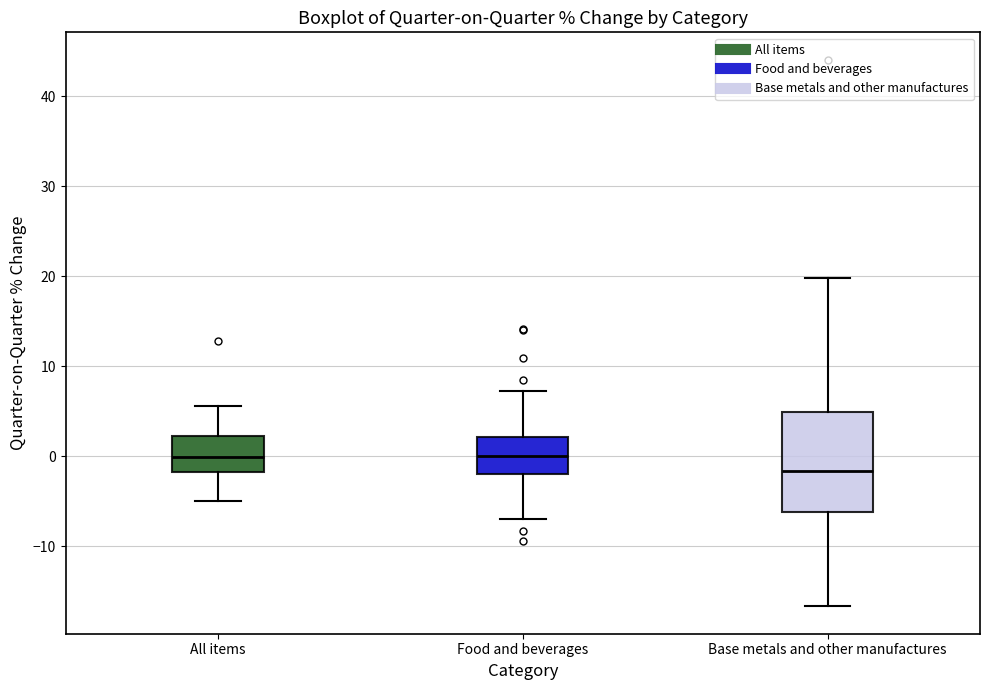

Reading left to right, transcribe this box plot: for each box, give where its median line is, the range the box spans, and where its two whiskers end, as read against the y-axis. The values are not printed on the chart, so give them approximately, as read against the axis.

All items: median 0, box -2 to 2, whiskers -5 to 6
Food and beverages: median 0, box -2 to 2, whiskers -7 to 7
Base metals and other manufactures: median -2, box -6 to 5, whiskers -17 to 20